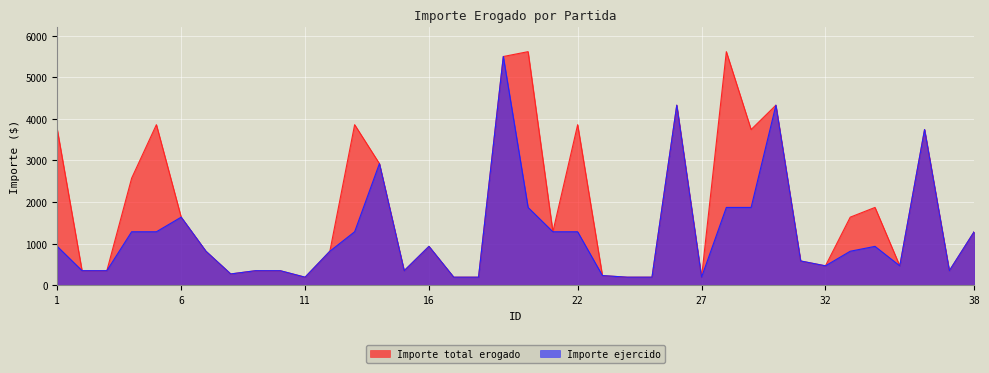

True or false: Importe ejercido and Importe total erogado intersect in this chart.

False